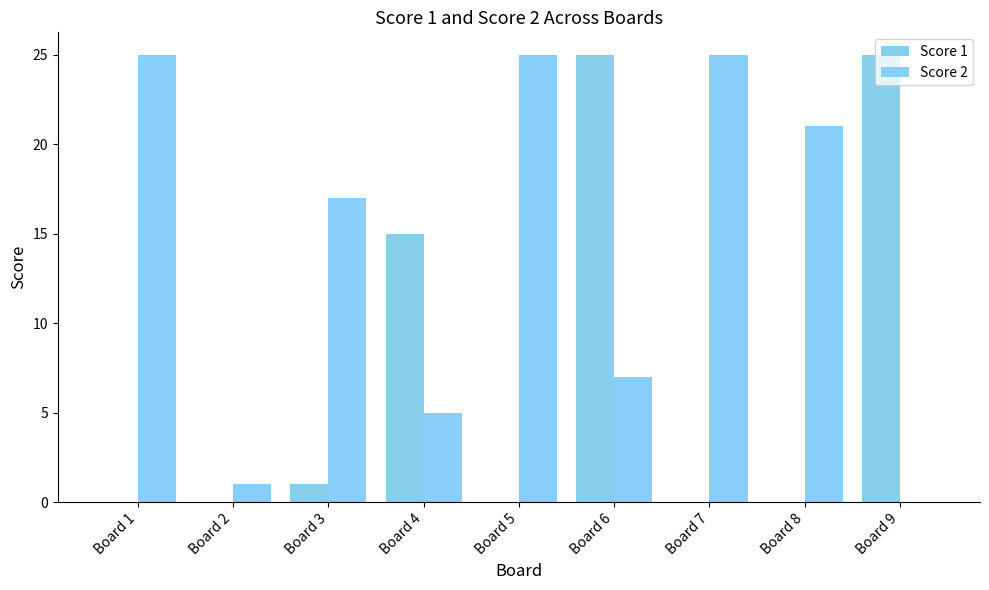

What is the approximate value of Score 2 at Board 8, to the nearest 10?

20